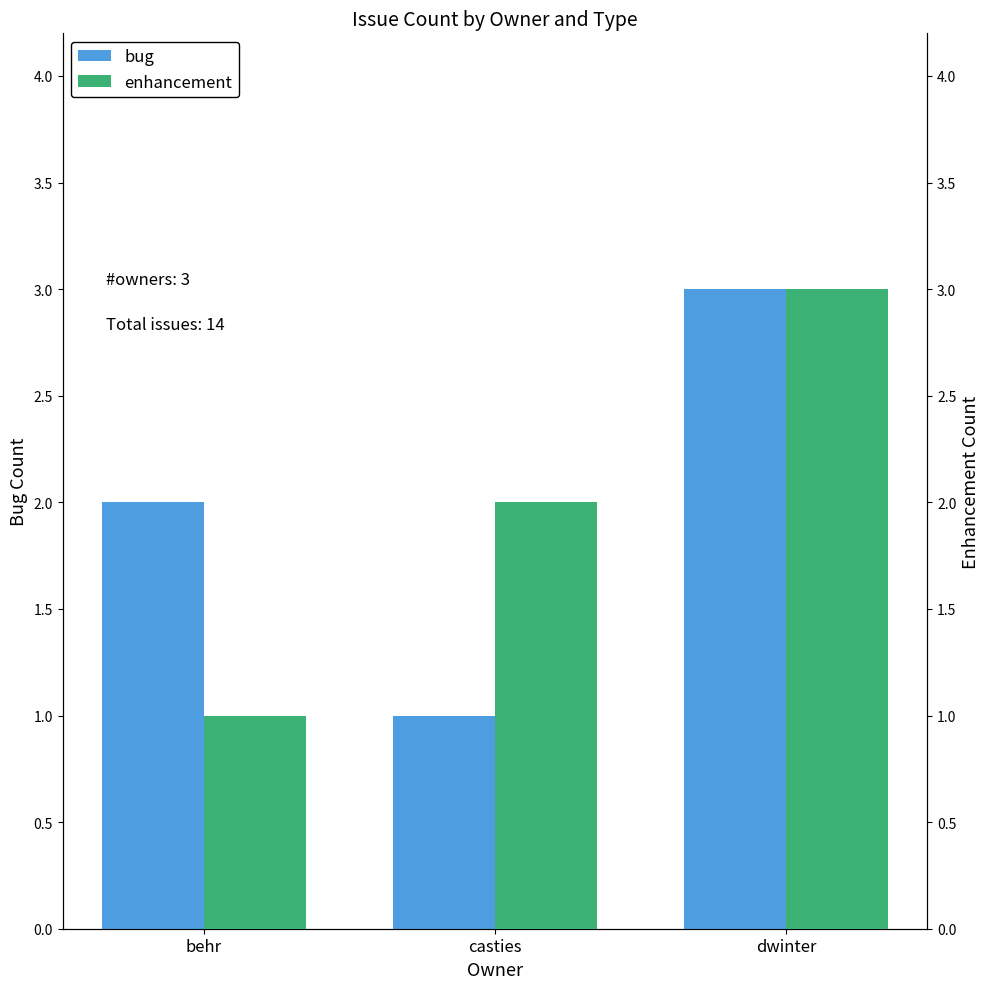

What is the minimum value shown in the chart?

1